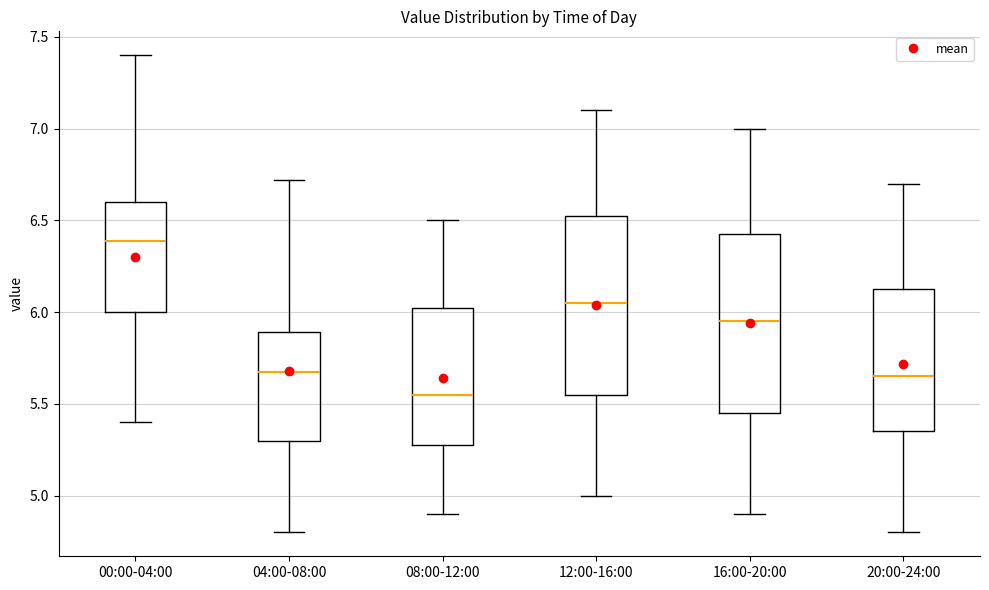

Reading left to right, transcribe this box plot: for each box, give where its median line is, the range the box spans, and where its two whiskers end, as read against the y-axis. The values are not printed on the chart, so give them approximately, as read against the axis.

00:00-04:00: median 6.40, box 6.00 to 6.60, whiskers 5.40 to 7.40
04:00-08:00: median 5.70, box 5.30 to 5.90, whiskers 4.80 to 6.70
08:00-12:00: median 5.55, box 5.30 to 6.05, whiskers 4.90 to 6.50
12:00-16:00: median 6.05, box 5.55 to 6.55, whiskers 5.00 to 7.10
16:00-20:00: median 5.95, box 5.45 to 6.45, whiskers 4.90 to 7.00
20:00-24:00: median 5.65, box 5.35 to 6.15, whiskers 4.80 to 6.70